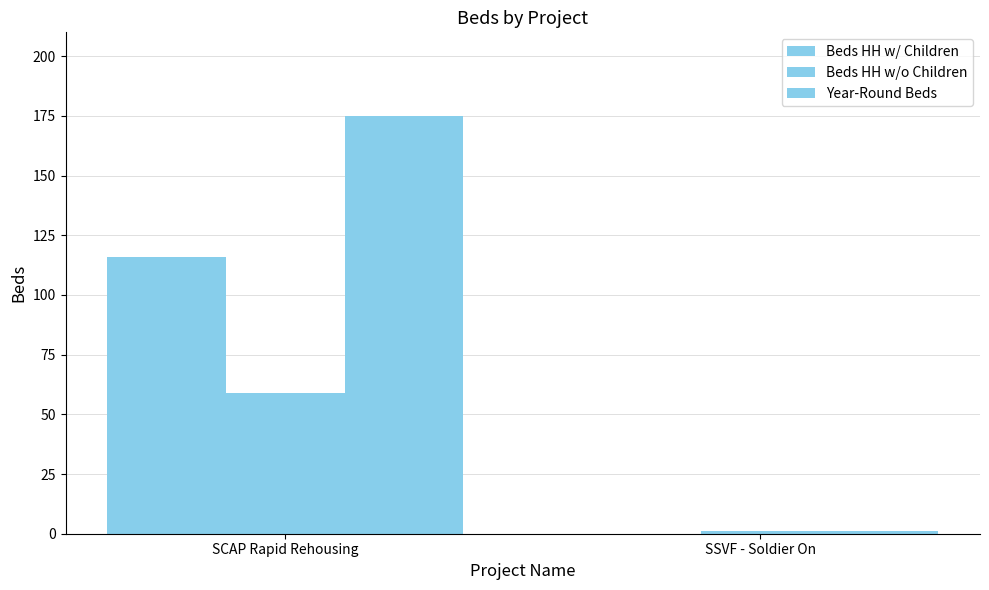

How many values in Beds HH w/ Children are above zero?

1